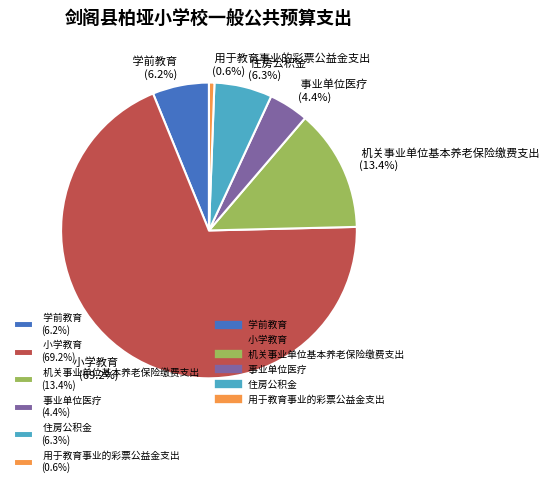

What portion of the pie excludes 机关事业单位基本养老保险缴费支出 (13.4%)?

86.6%